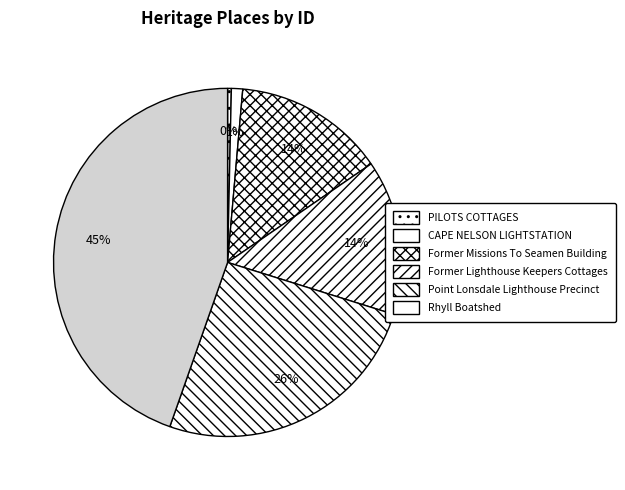

Is it true that Rhyll Boatshed is 33% of the pie?

False